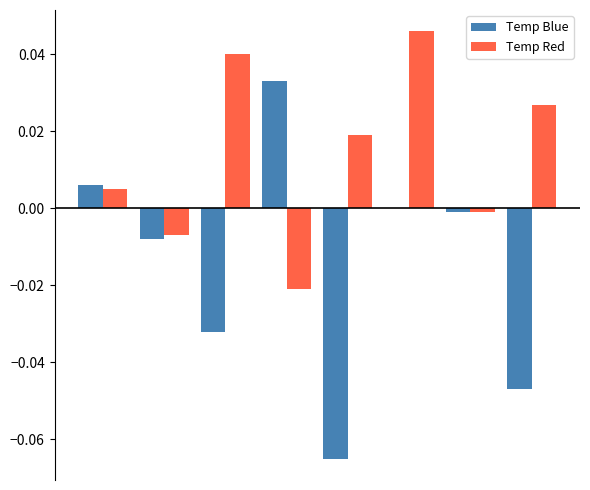

What are all the series names shown in the legend?

Temp Blue, Temp Red